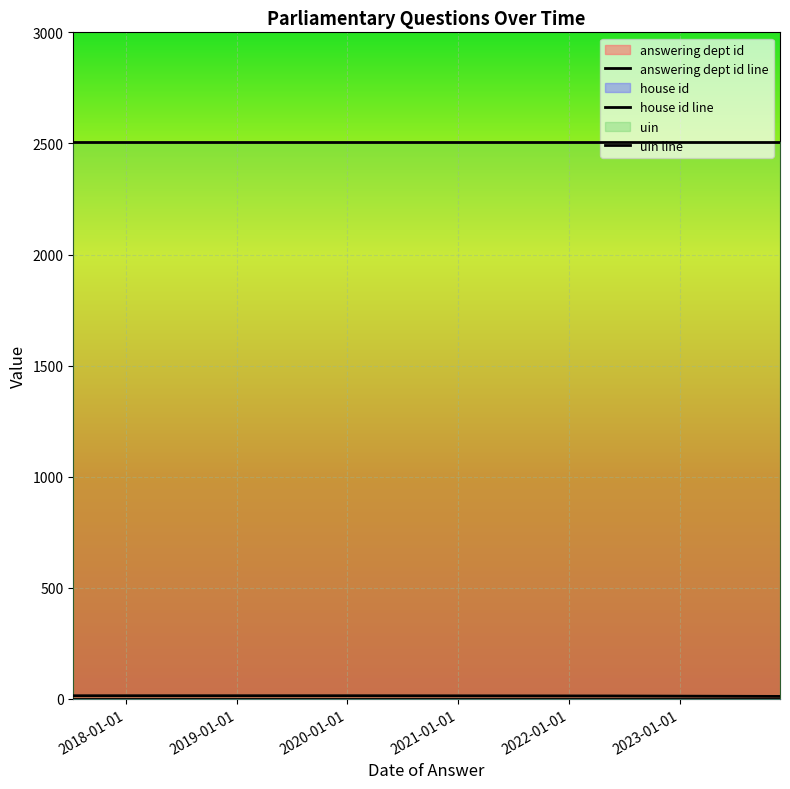

The value of answering dept id at 2017-07-11 is 21. True or false?

False